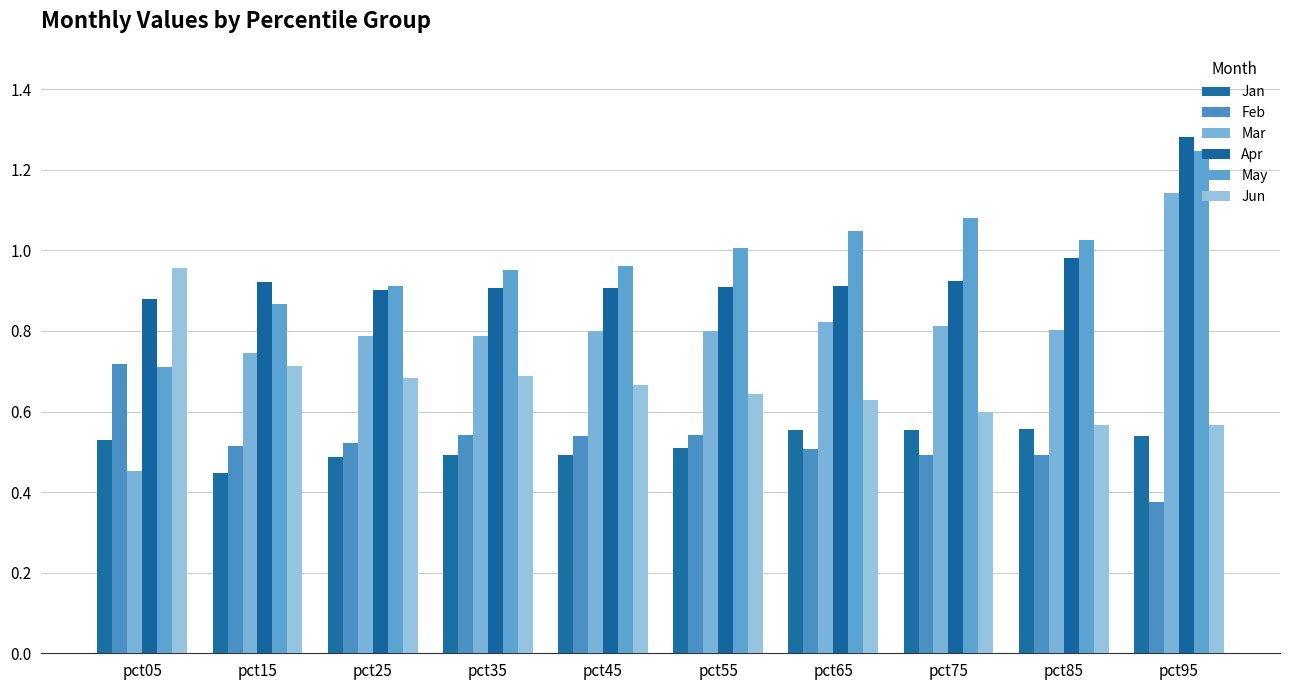

Which label corresponds to the smallest value in the chart?

pct95